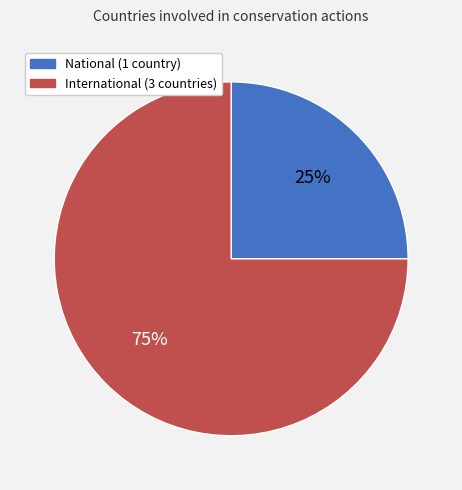

Combined, do International (3 countries) and National (1 country) account for over 50%?

Yes